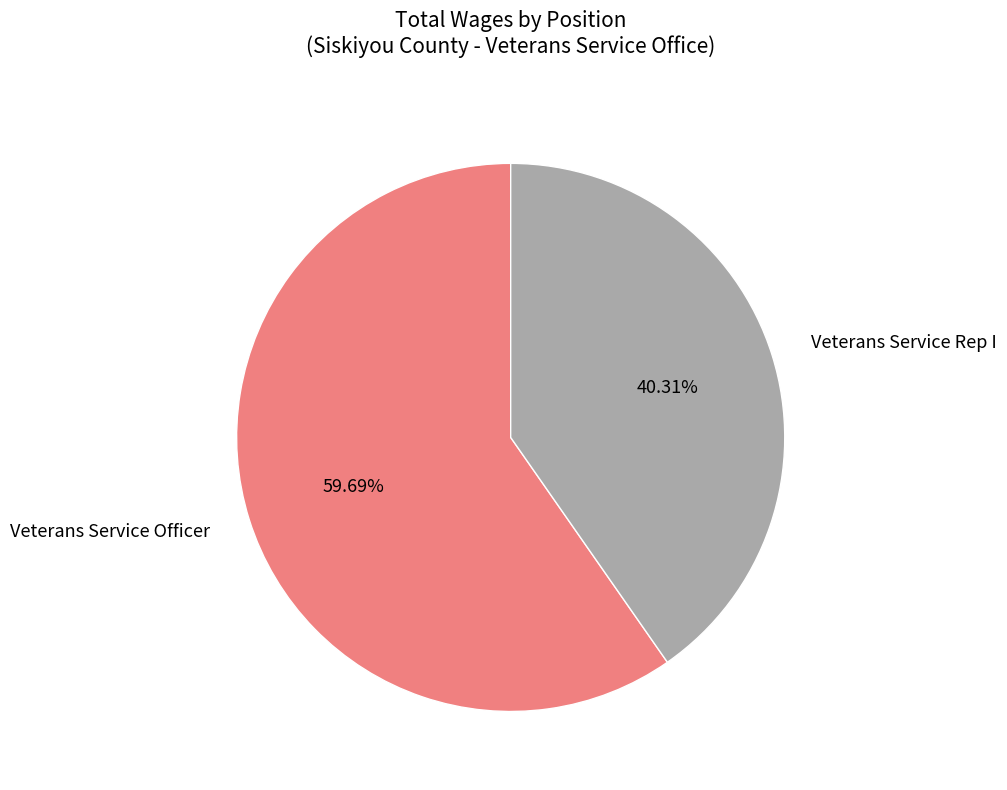

How many slices are in this pie chart?

2